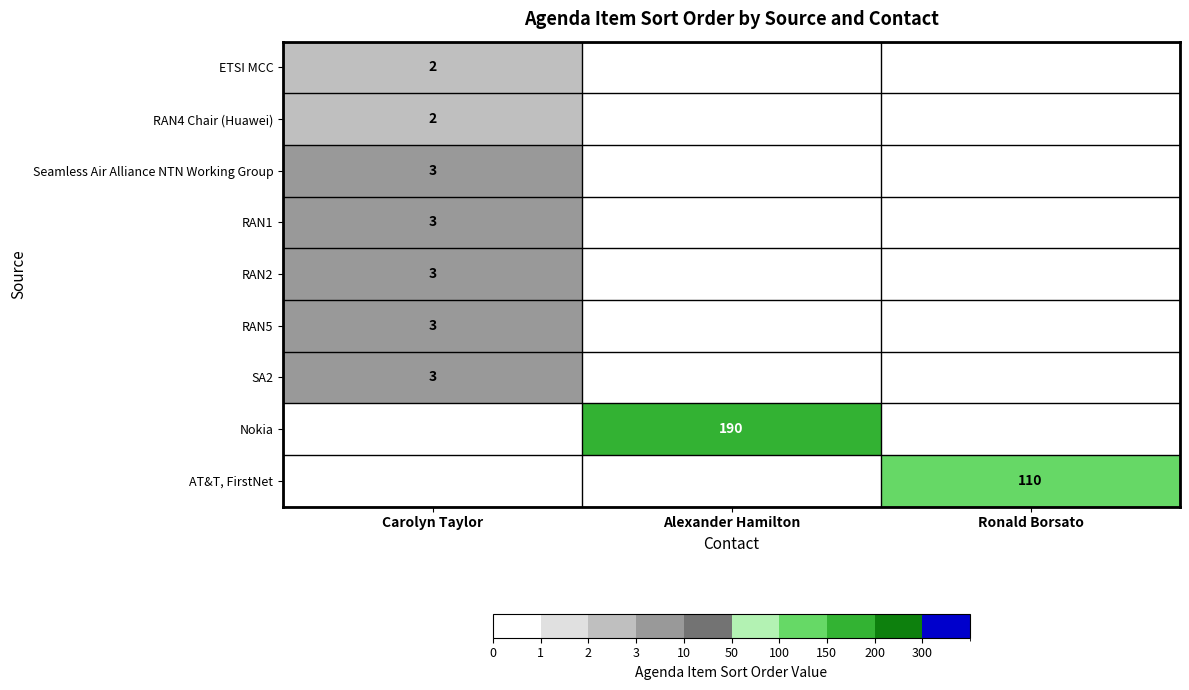

At how many categories does at least one series exceed 112?

1